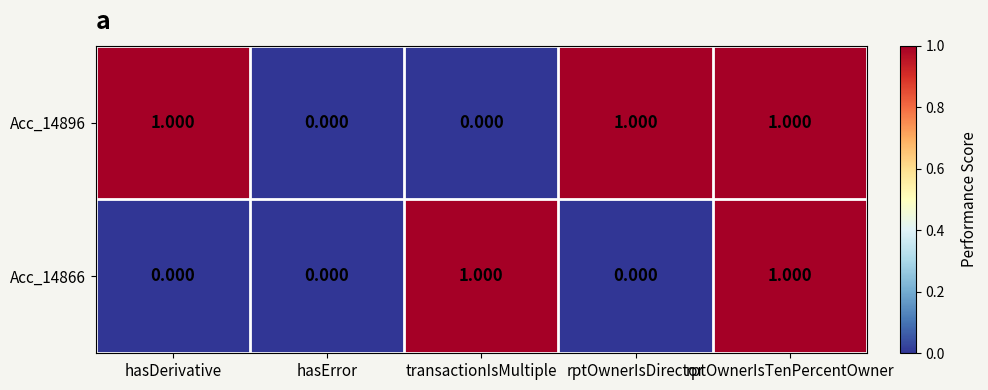

How many data points does each series have?

5